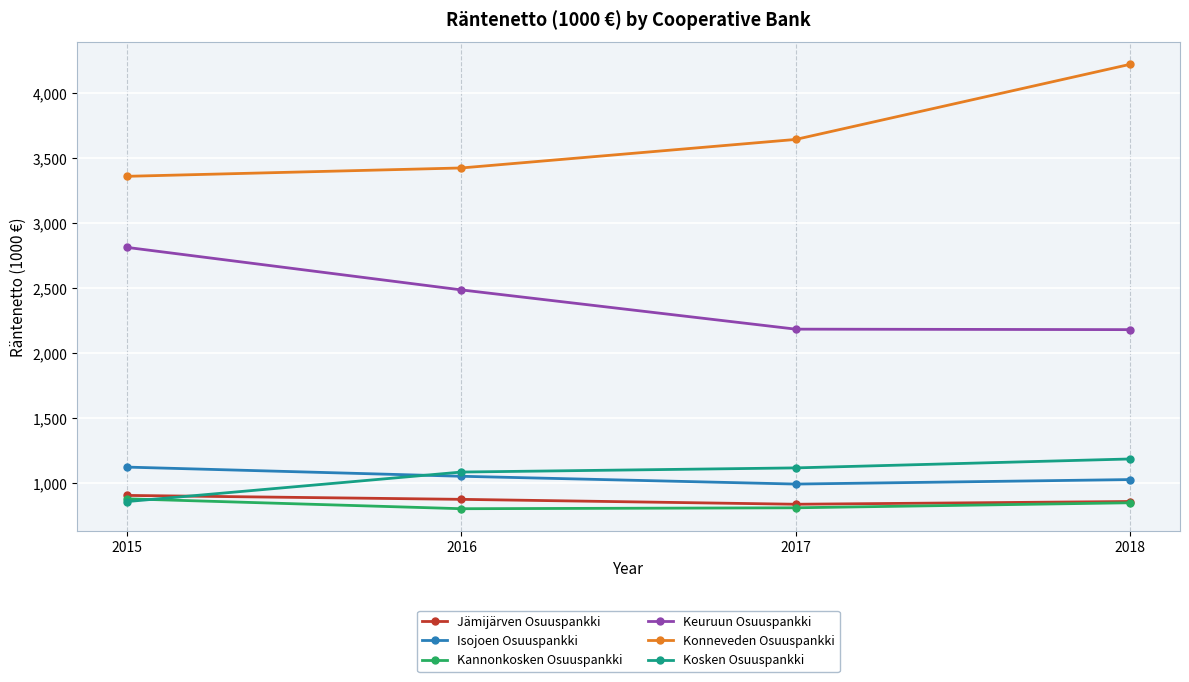

Is it true that Kannonkosken Osuuspankki equals 1177.5 at 2015?

False